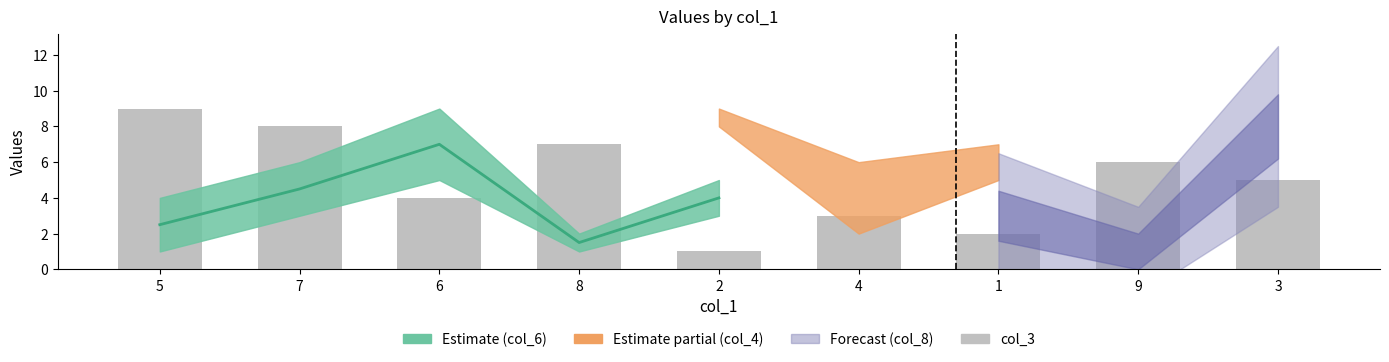

How many bars are there in total?

9